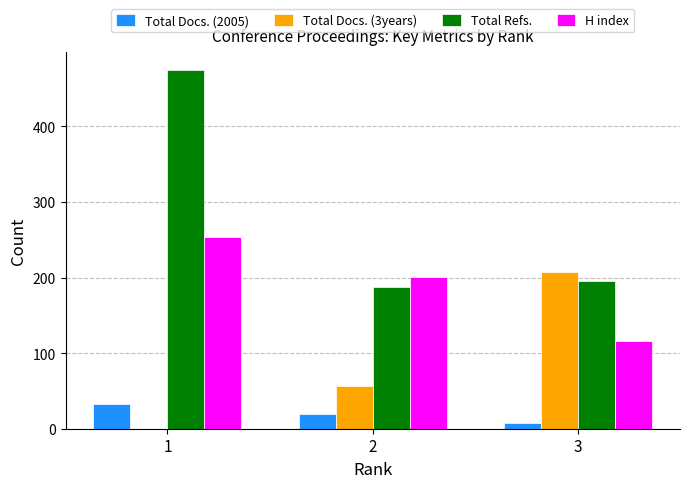

At which category is the sum across all series the highest?

1